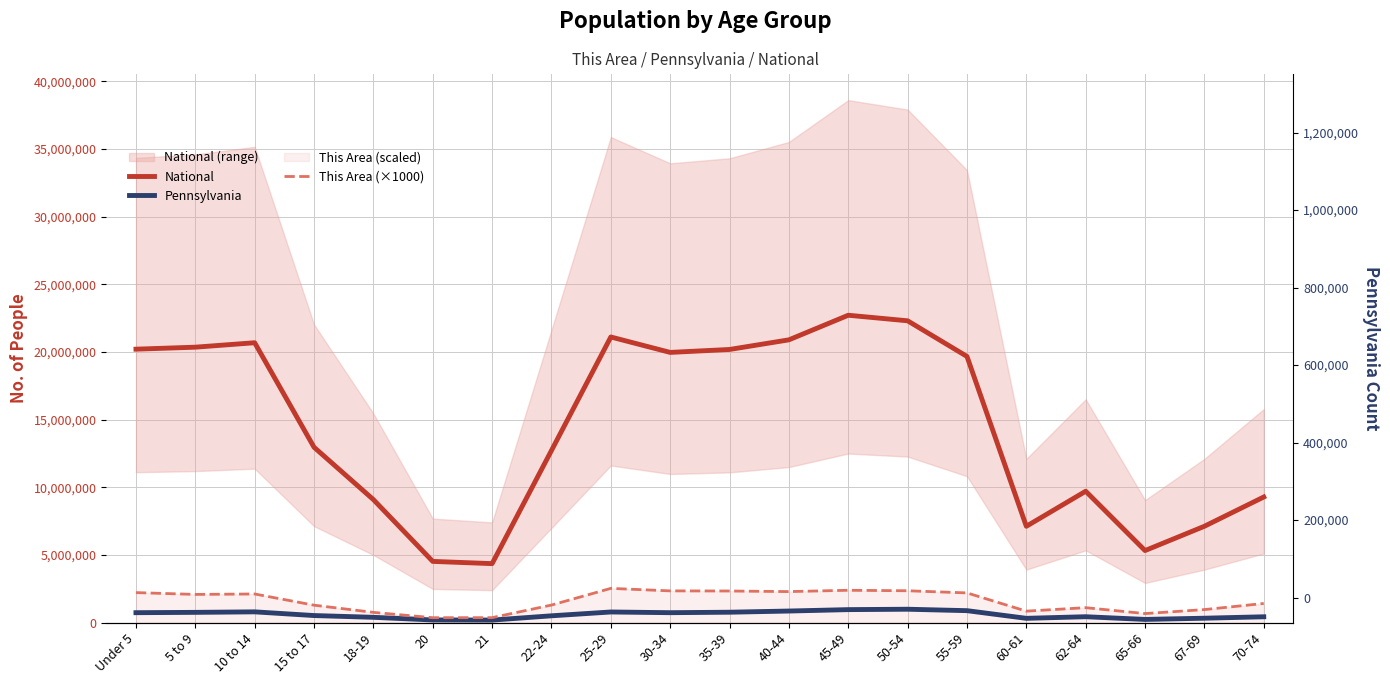

What is the label of the 14th point from the left?

50-54